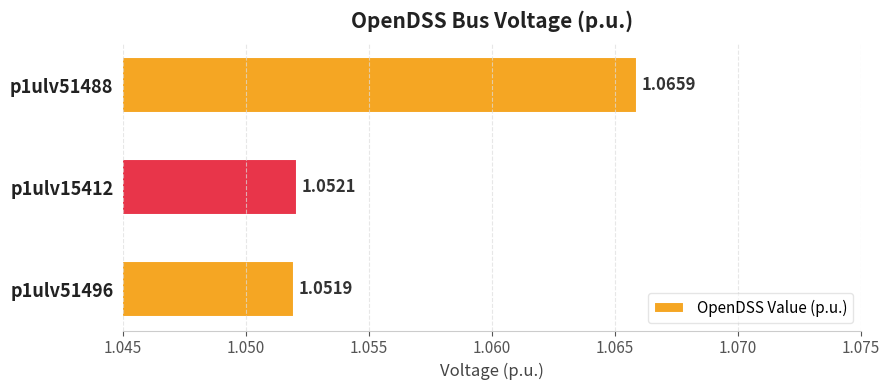

What is the sum of all values?

3.2